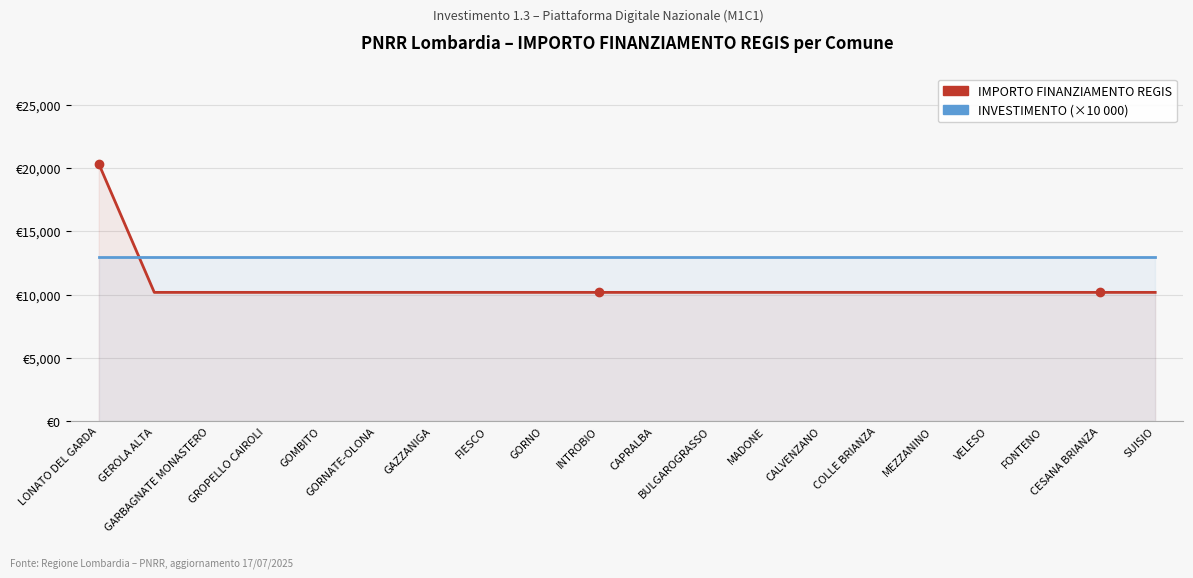

What is the smallest value displayed?

10172